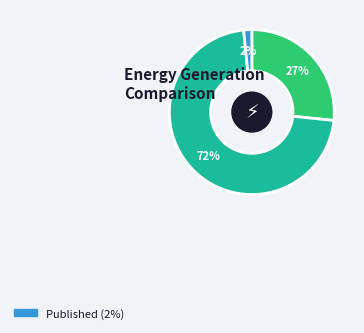

How many segments does this pie chart have?

3